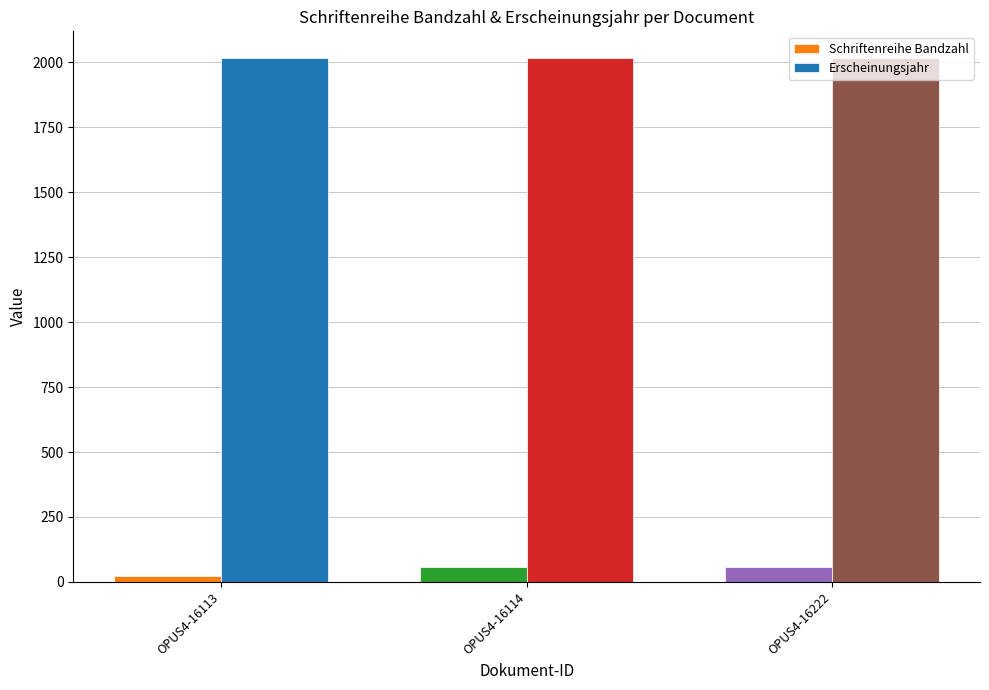

At OPUS4-16113, list the series in order from largest to smallest.

Erscheinungsjahr, Schriftenreihe Bandzahl